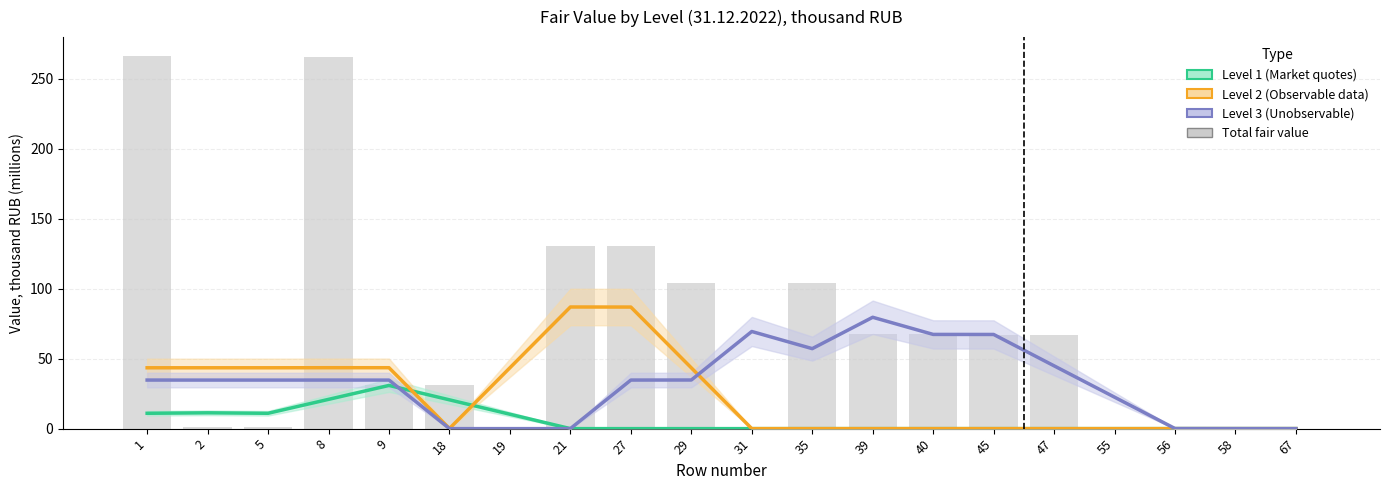

Is it true that Level 2 (Observable data) equals 0.0 at 56?

True